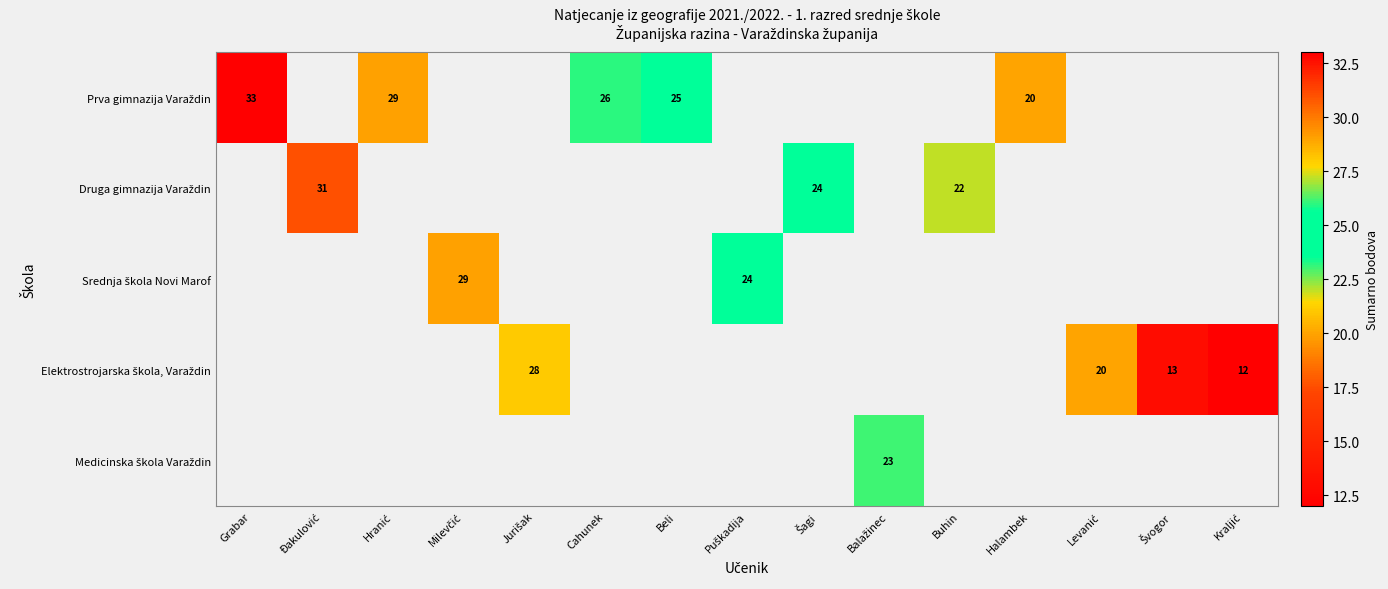

Is it true that Elektrostrojarska škola, Varaždin equals 20.0 at Levanić?

True